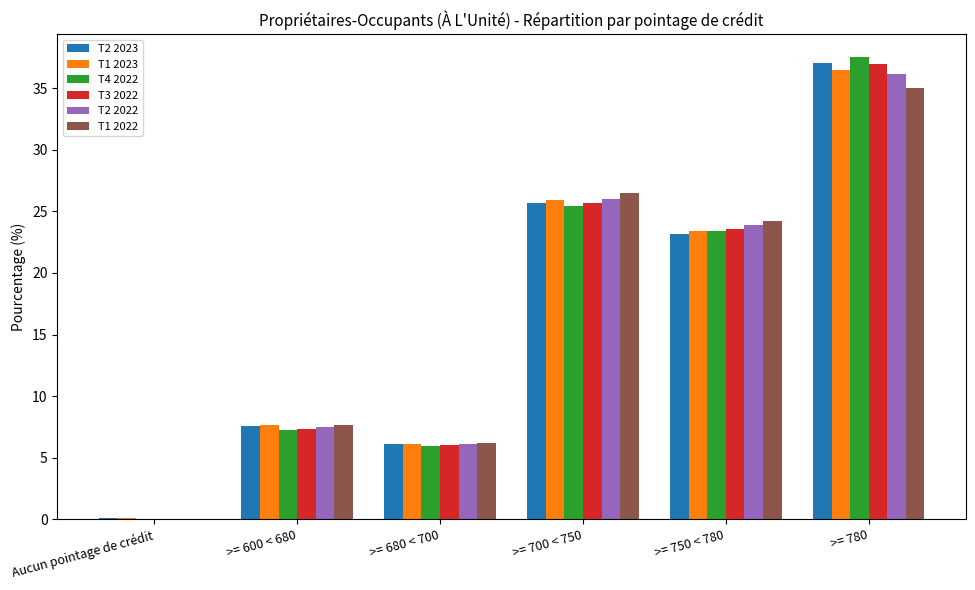

What is the sum of the T2 2022 values at >= 600 < 680 and >= 780?

43.6